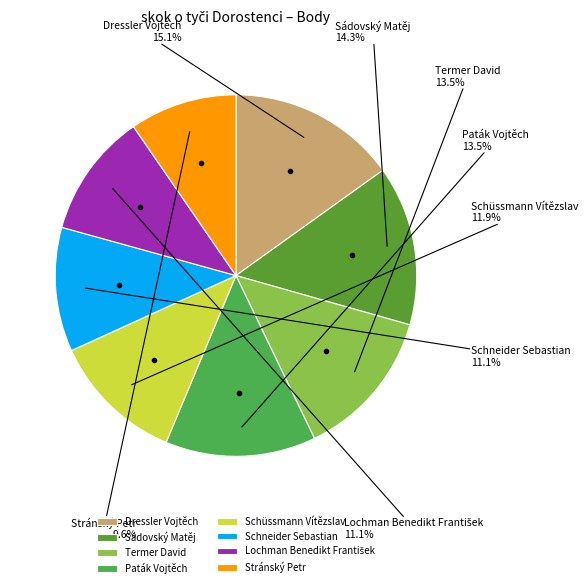

True or false: Sádovský Matěj accounts for 14% of the total.

True